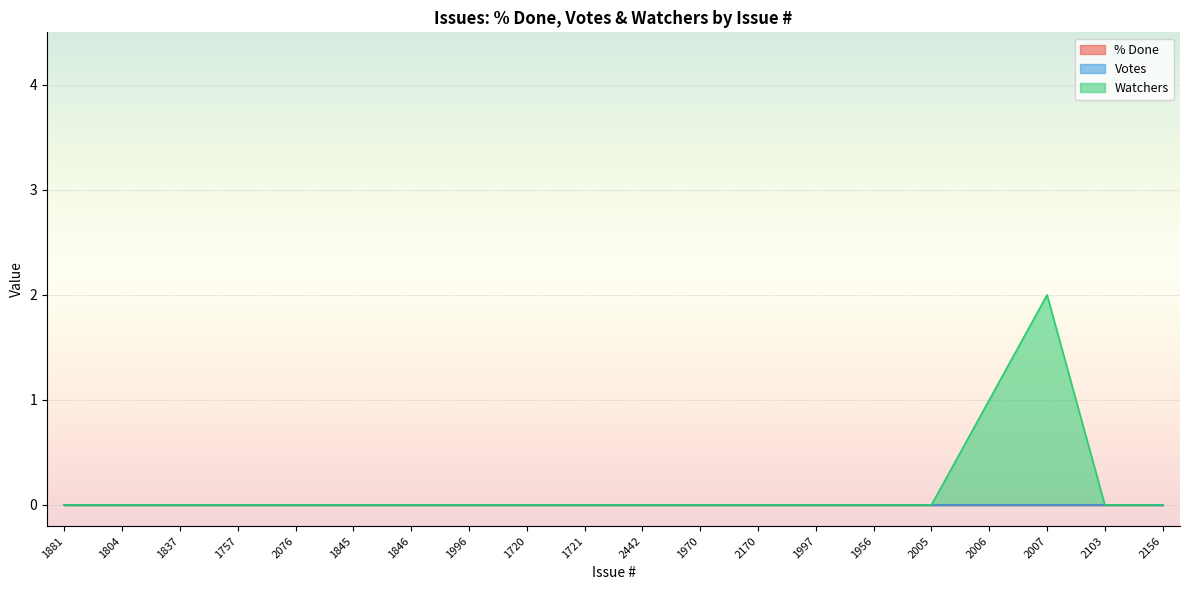

Count the number of categories in the chart.

20